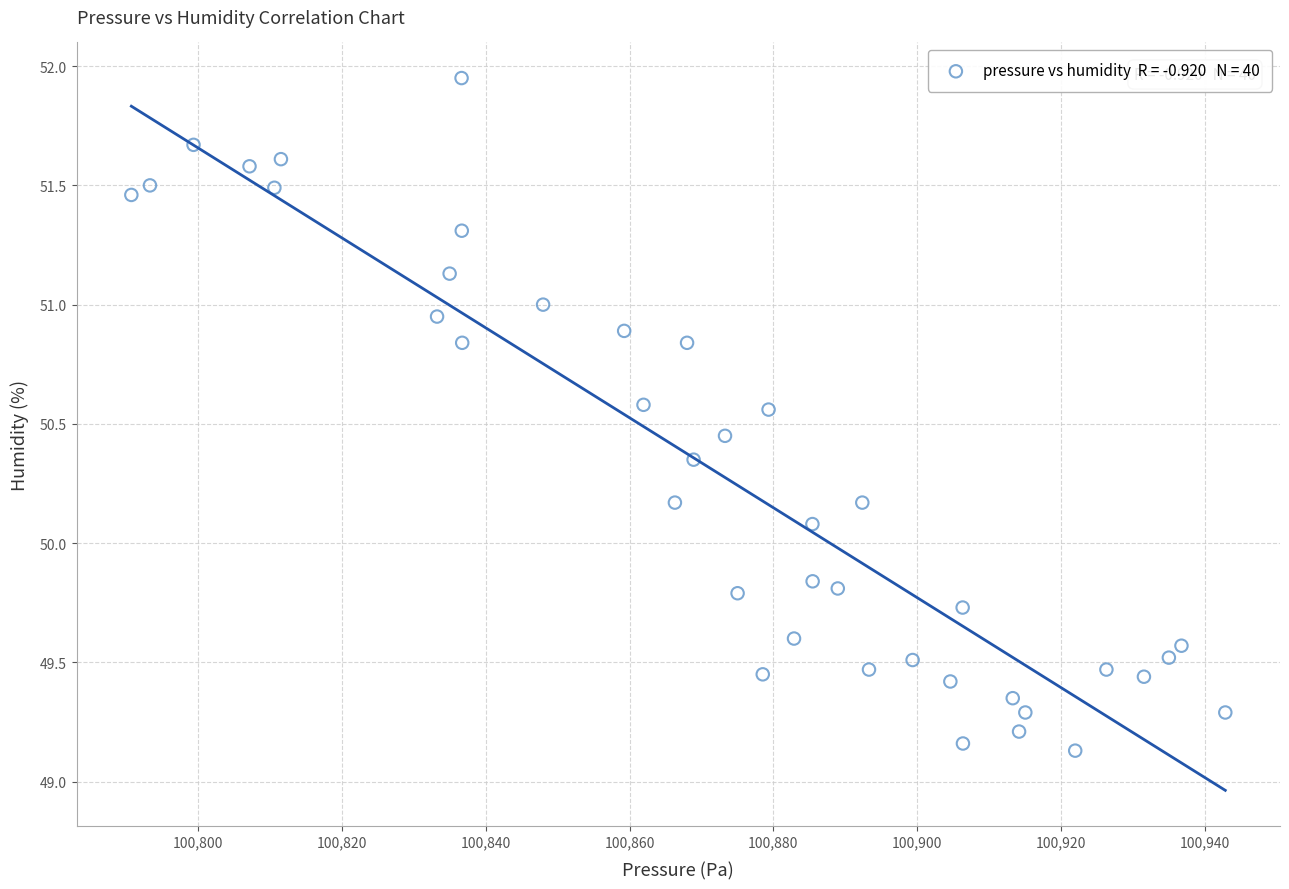

What is the range of X values (max minus min)?

152.2